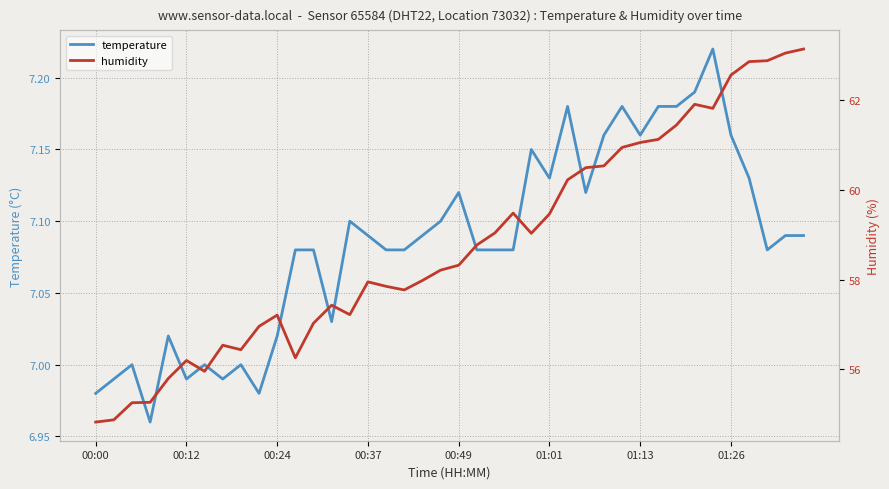

What are all the series names shown in the legend?

temperature, humidity